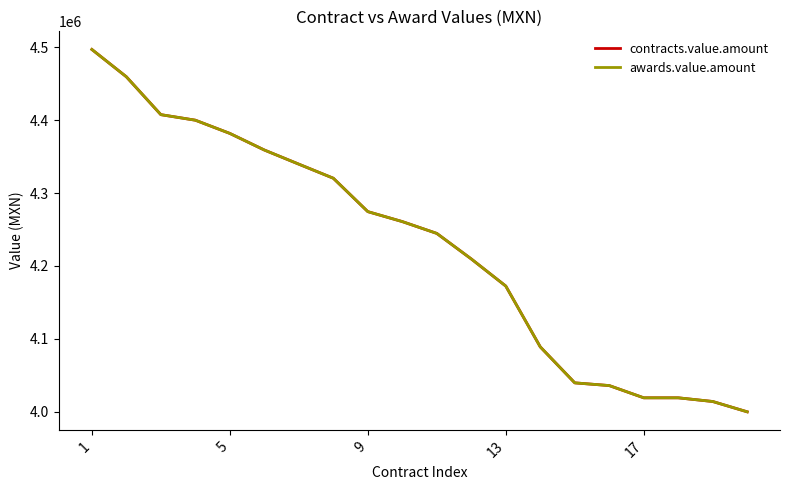

How many lines are shown in the chart?

2